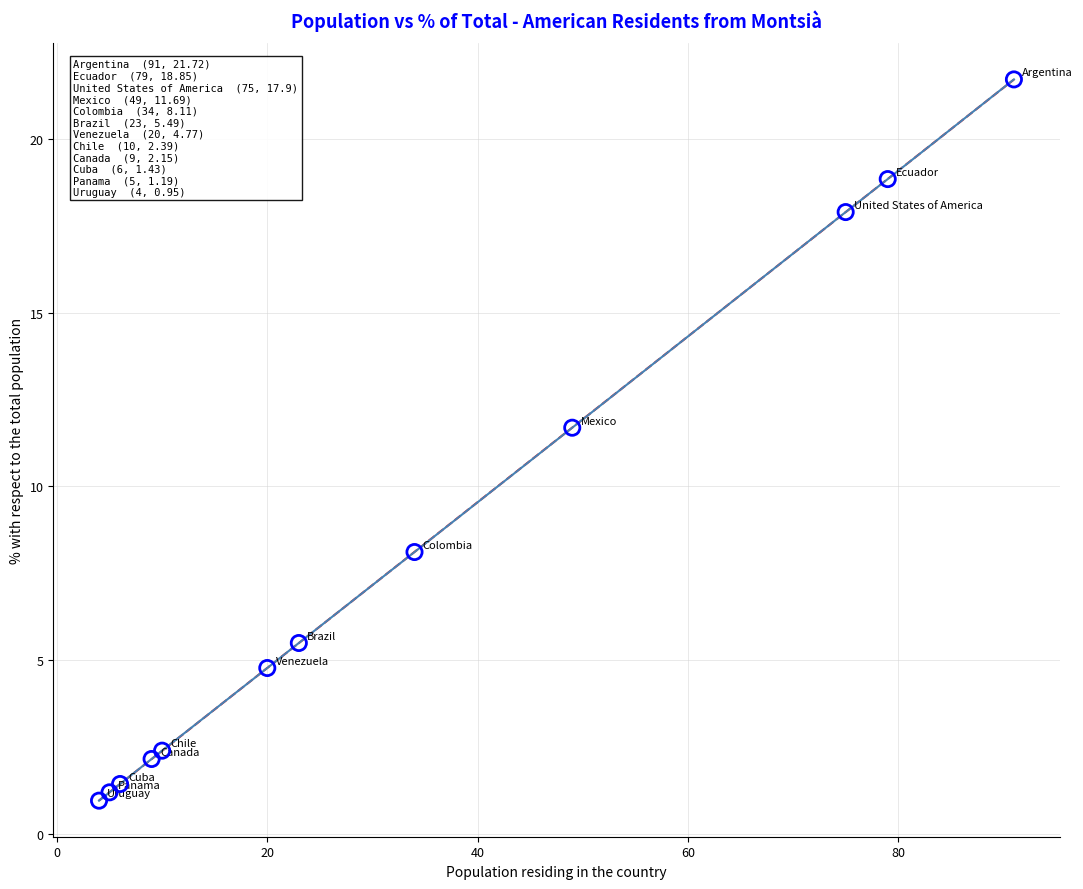

What is the average Y value?

8.1